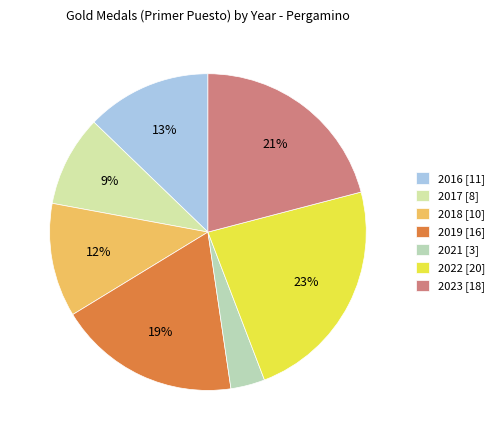

What is the largest slice in the pie chart?

2022 [20]